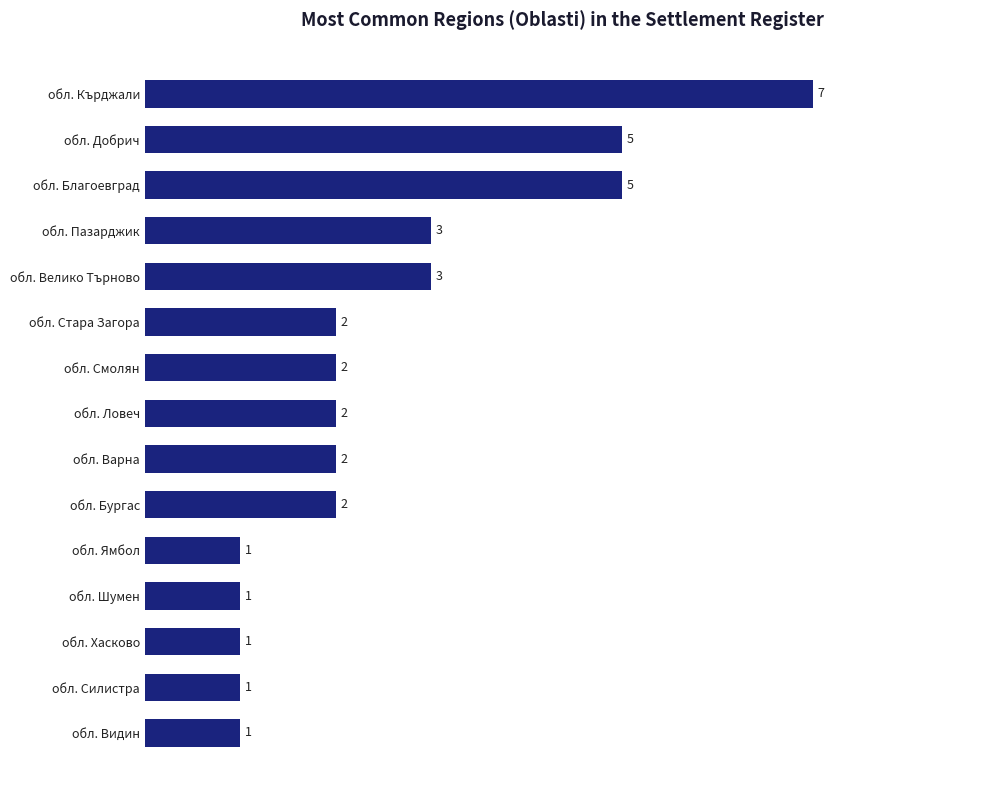

What is the change in value from обл. Видин to обл. Варна?

+1